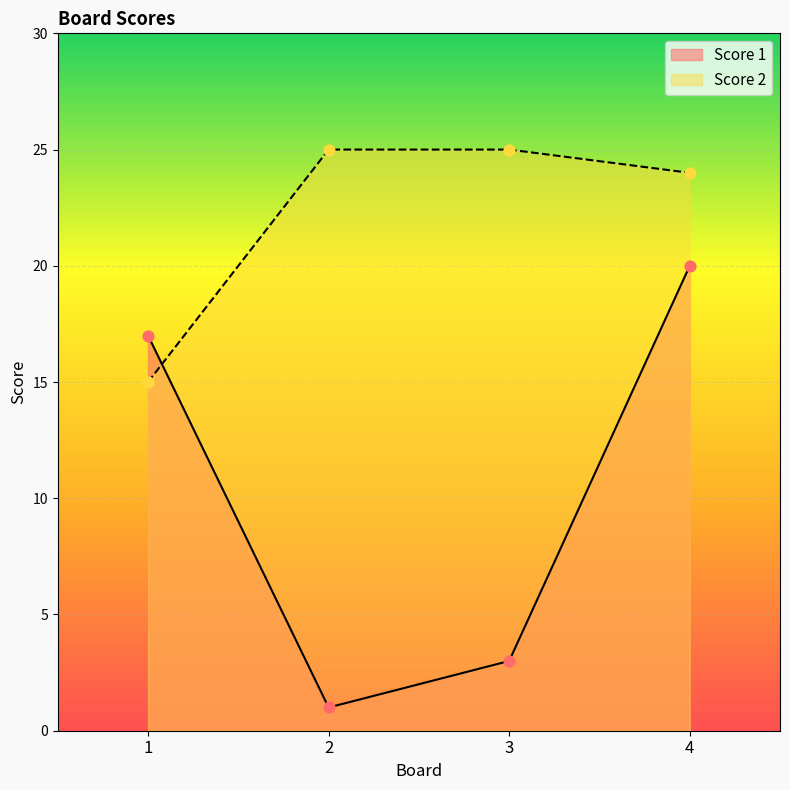

What is the total value across all series at 1?

32